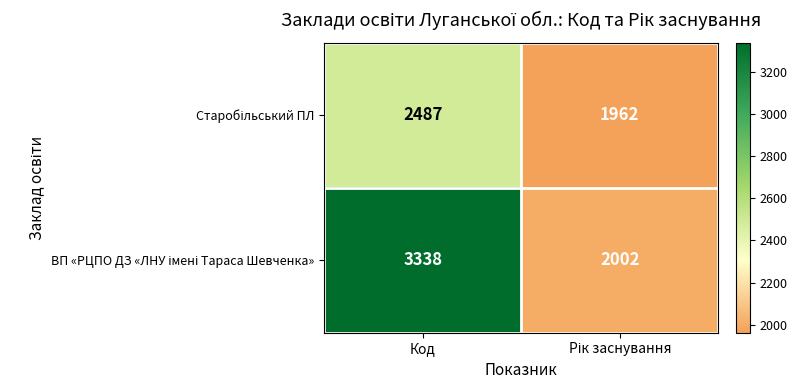

What is the difference between the highest and lowest values at Код?

851